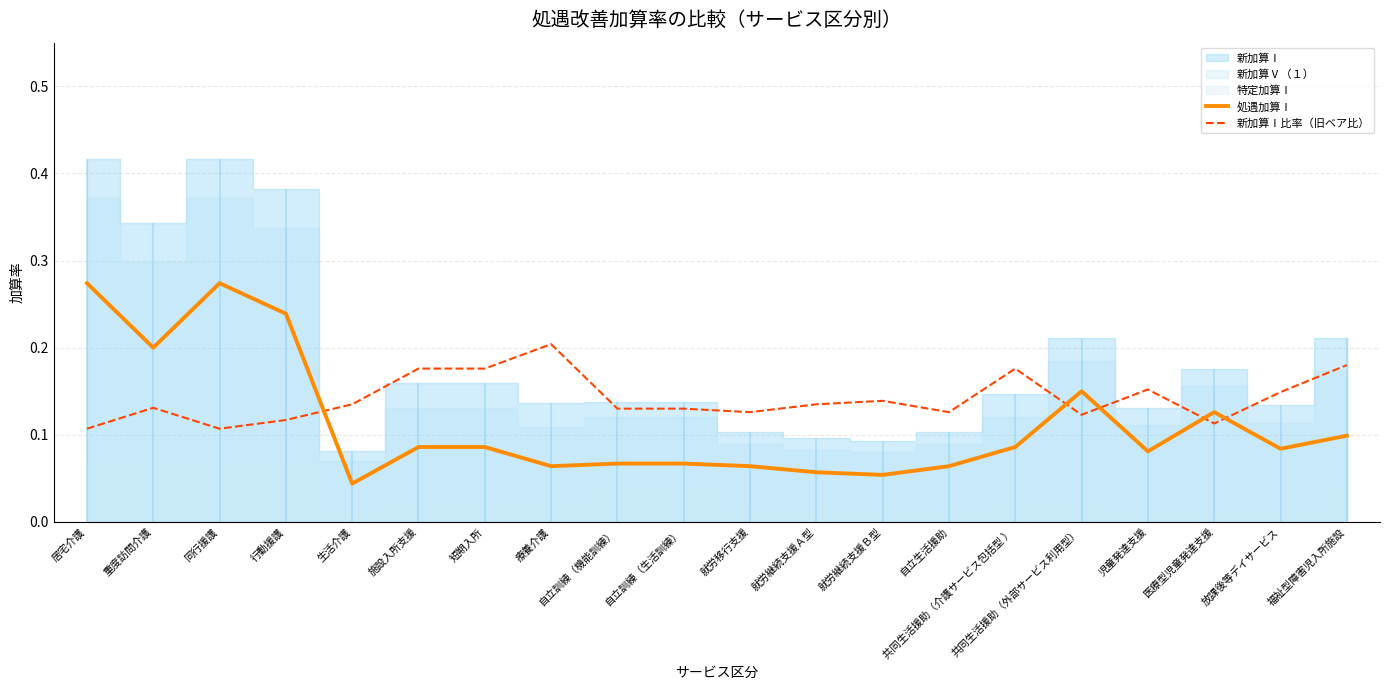

Reading left to right, transcribe all the data shown in this chart.

処遇加算Ⅰ: 0.3	0.2	0.3	0.2	0.0	0.1	0.1	0.1	0.1	0.1	0.1	0.1	0.1	0.1	0.1	0.1	0.1	0.1	0.1	0.1
新加算Ⅰ比率（旧ベア比）: 0.1	0.1	0.1	0.1	0.1	0.2	0.2	0.2	0.1	0.1	0.1	0.1	0.1	0.1	0.2	0.1	0.2	0.1	0.1	0.2